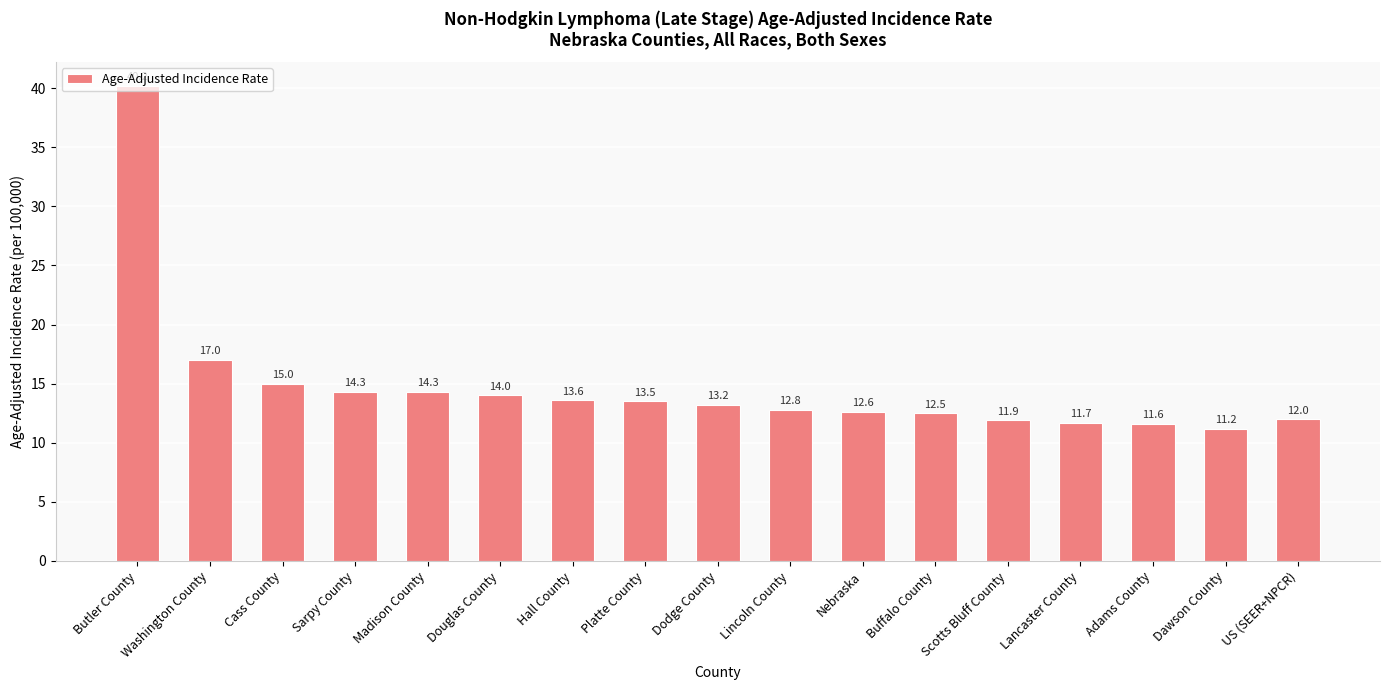

What is the label of the 12th bar from the right?

Douglas County